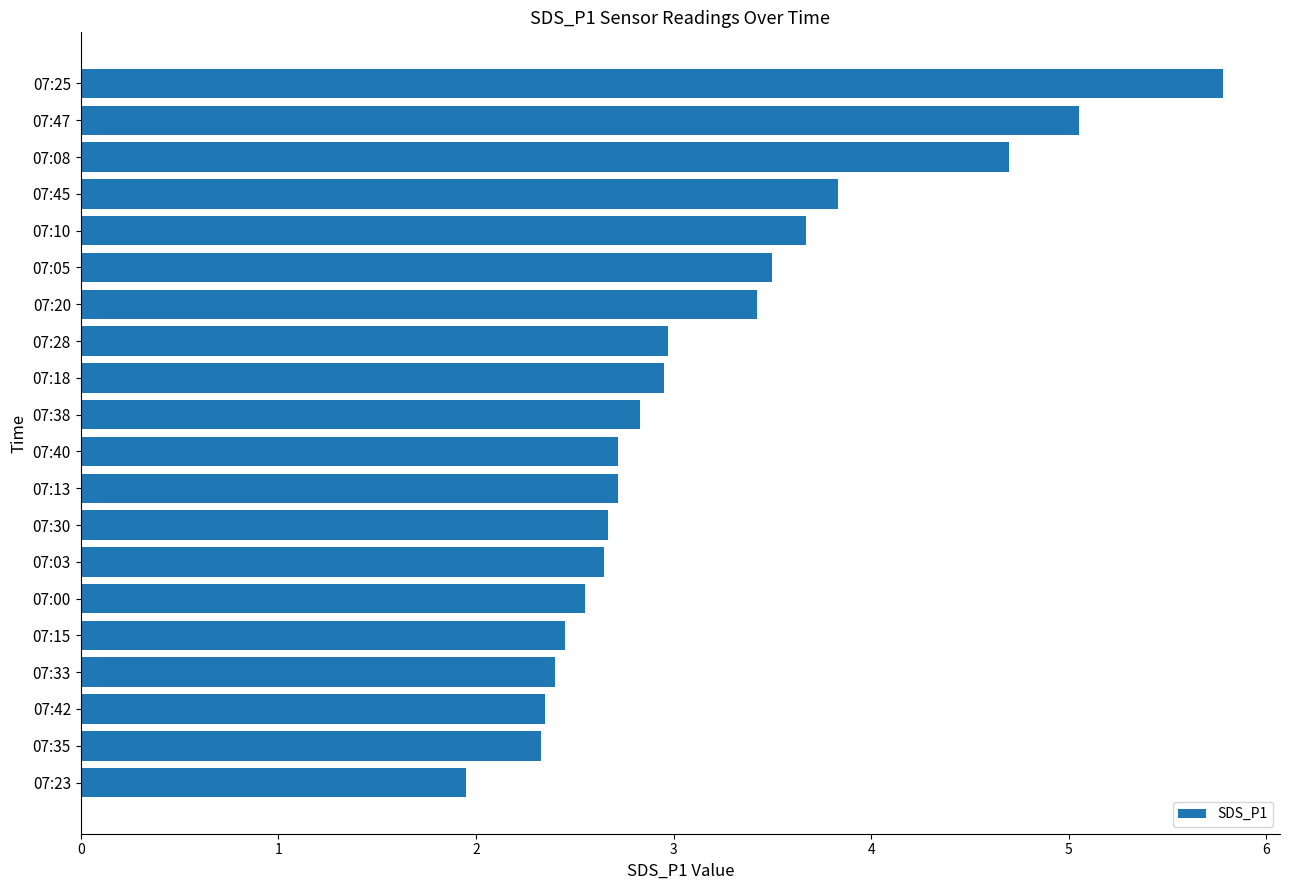

How many categories are shown in the chart?

20